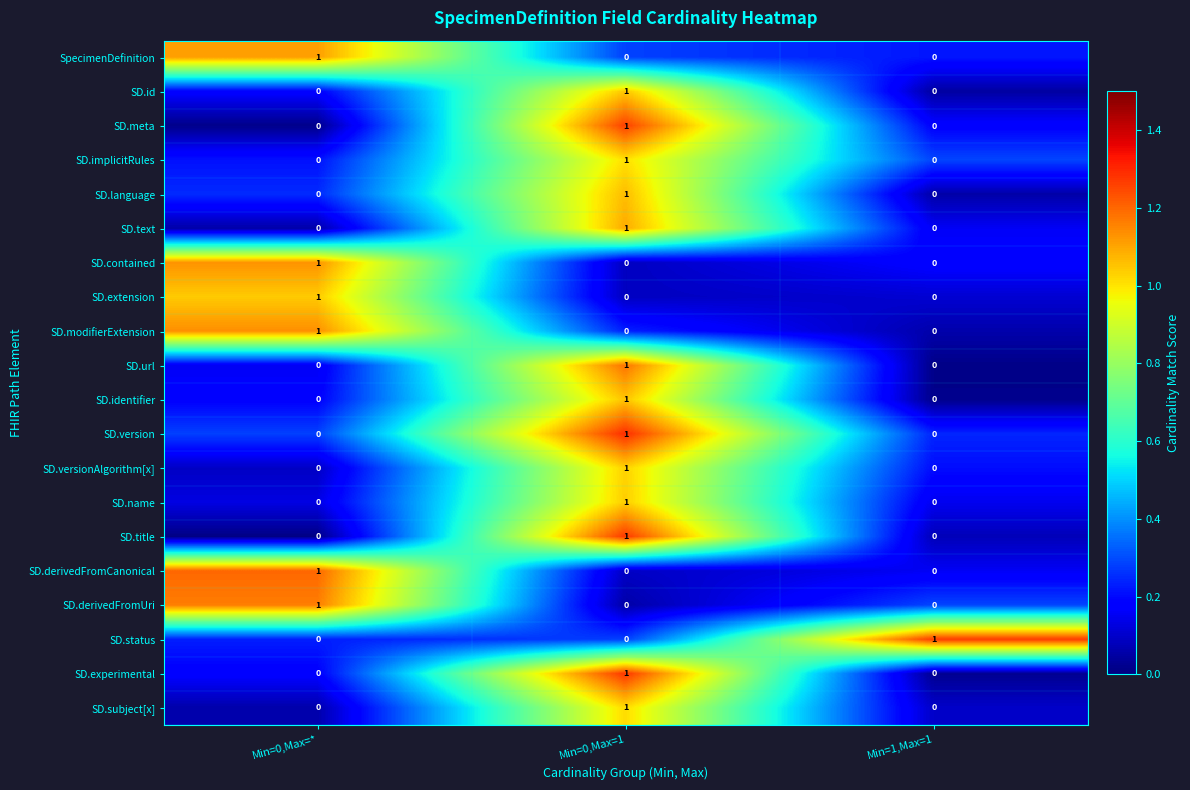

Which category has the highest value in the SD.language series?

Min=0,Max=1